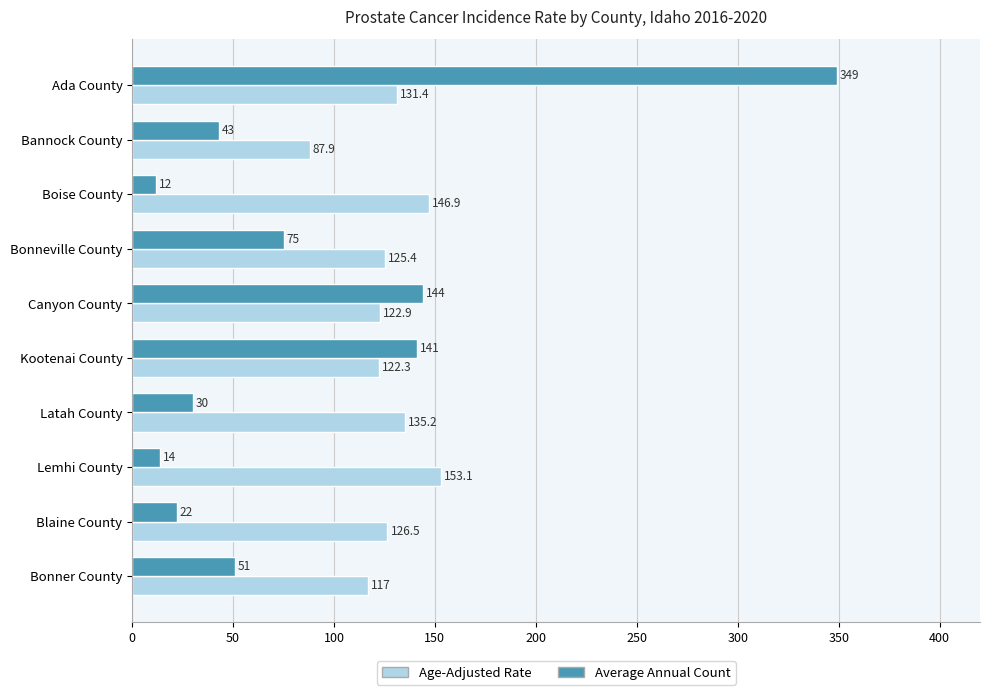

Between Bannock County and Boise County, which series saw the biggest shift?

Age-Adjusted Rate